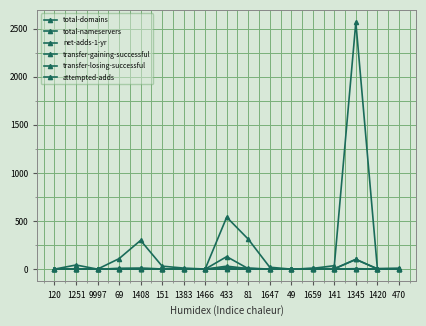

Is this an area chart (filled region under the line)?

No